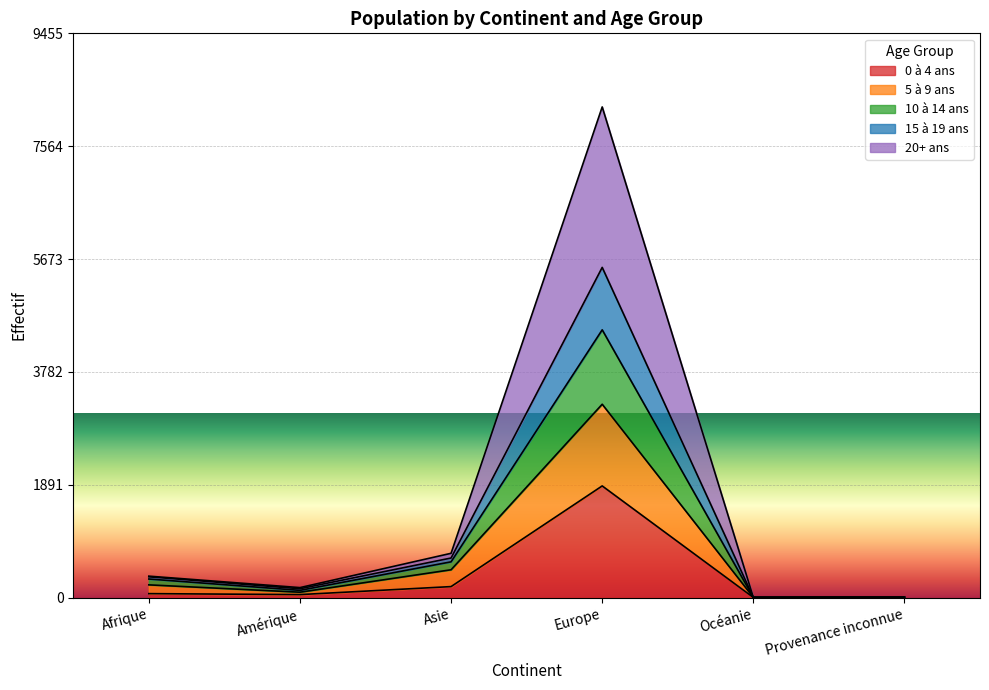

What is the difference between the highest and lowest values at Océanie?

1